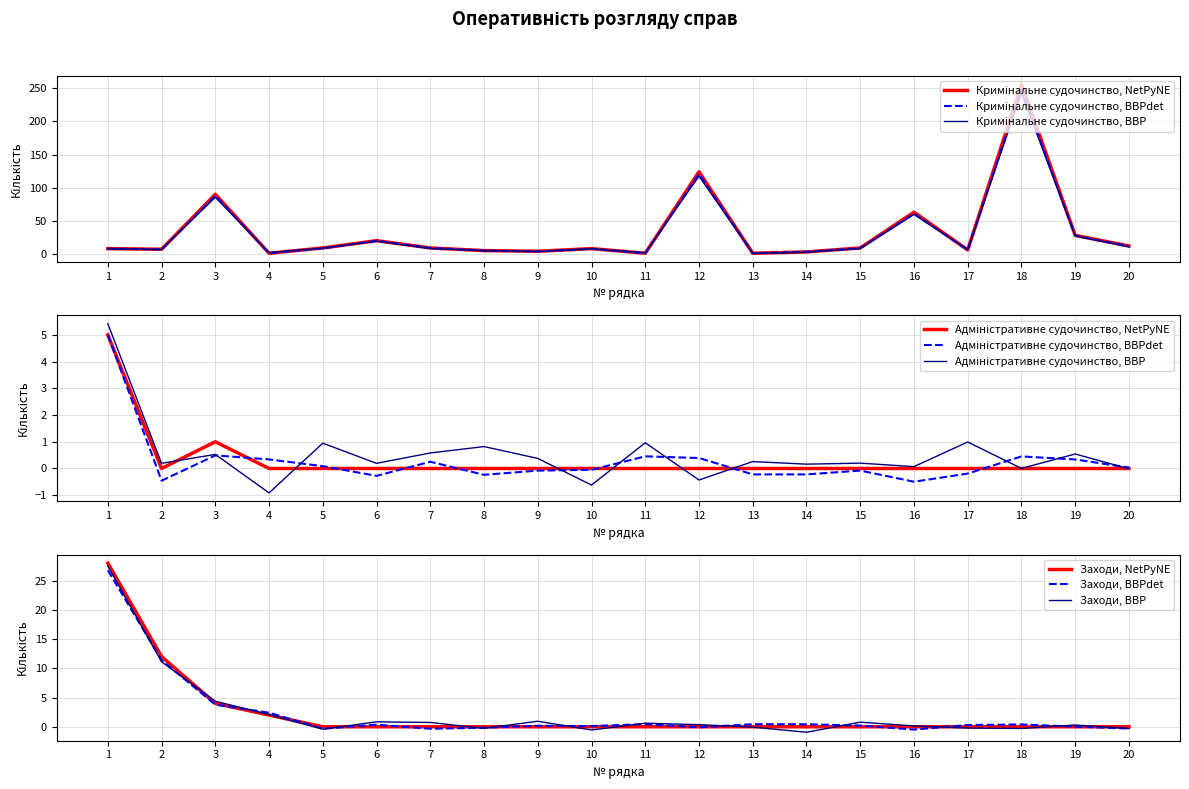

Reading left to right, what are all the values shown in this chart?

Кримінальне судочинство: 8	7	90	1	9	20	9	5	4	8	1	124	1	3	9	63	6	256	28	12
Адміністративне судочинство: 5	0	1	0	0	0	0	0	0	0	0	0	0	0	0	0	0	0	0	0
Заходи: 28	12	4	2	0	0	0	0	0	0	0	0	0	0	0	0	0	0	0	0